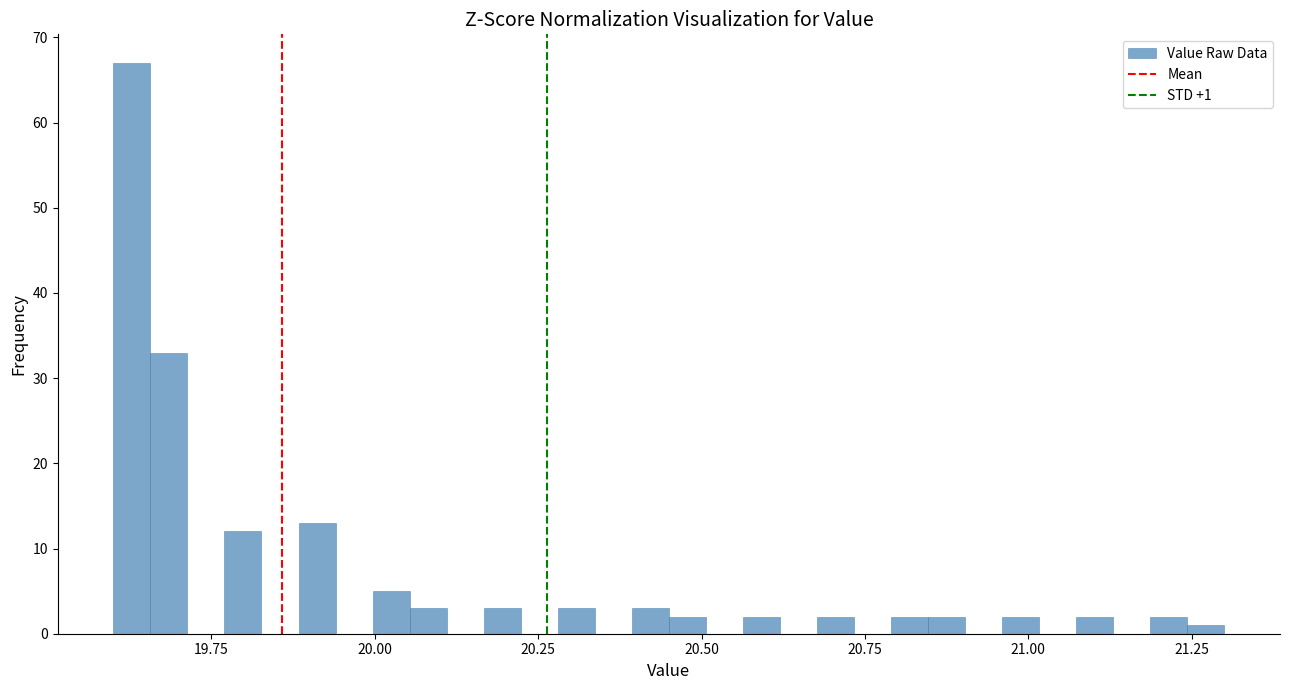

Around what value on the x-axis is the tallest bar? Give the approximate position of its centre, as read against the axis.

19.65